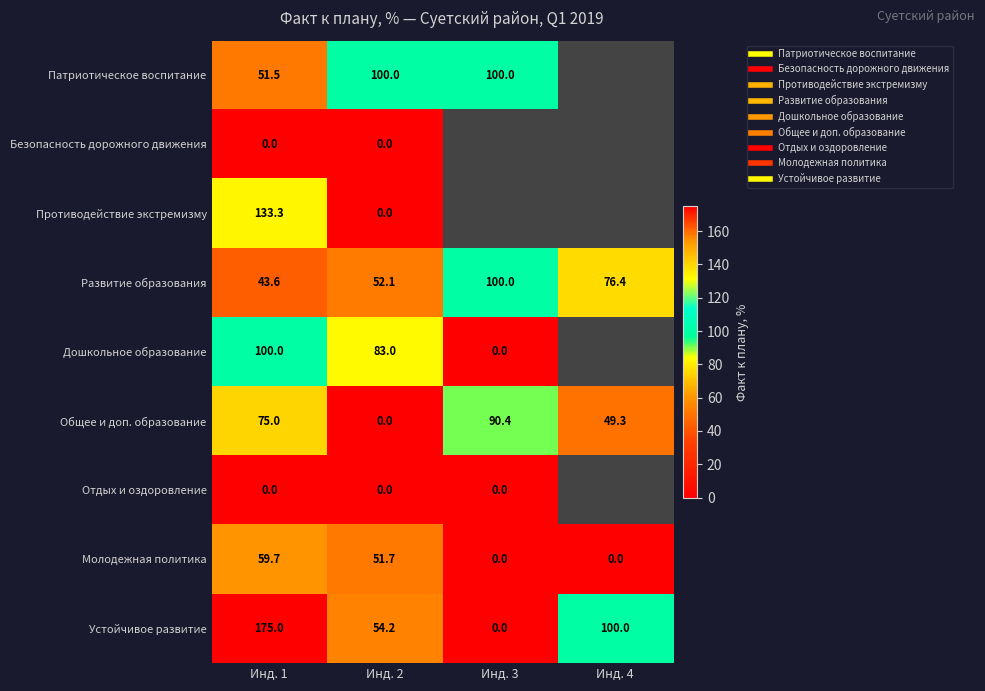

Which series changed the most between Инд. 1 and Инд. 3?

Устойчивое развитие